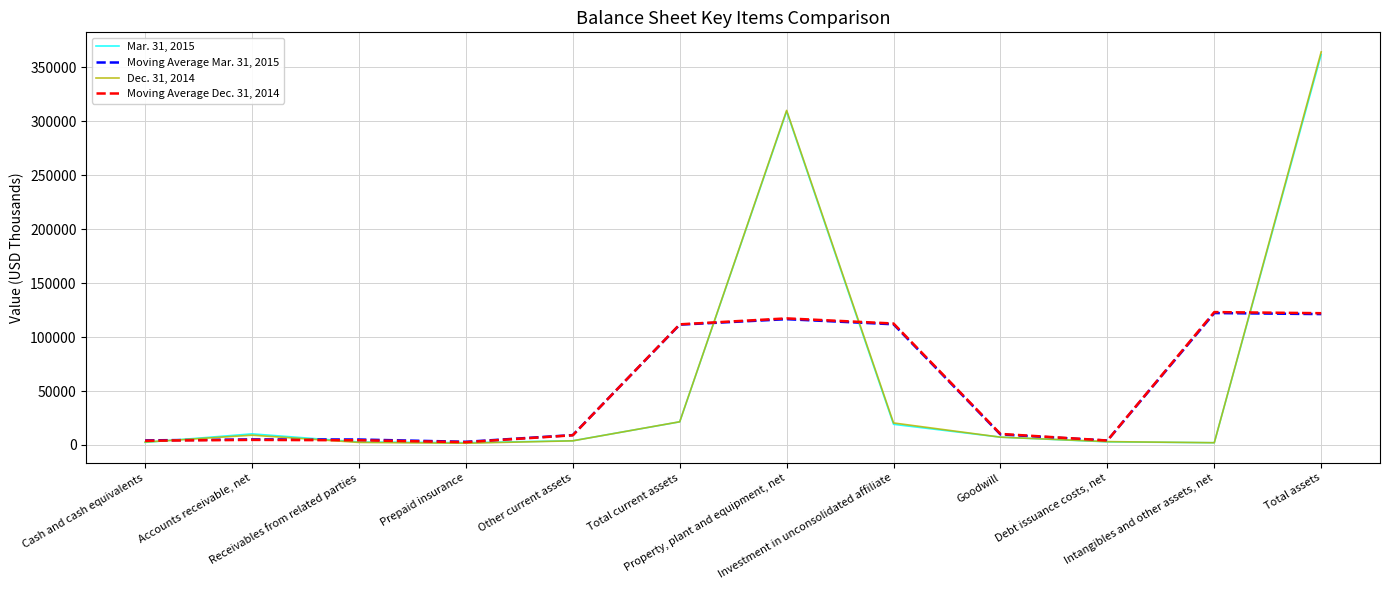

What value does the Dec. 31, 2014 series have at Debt issuance costs, net?

3085.0